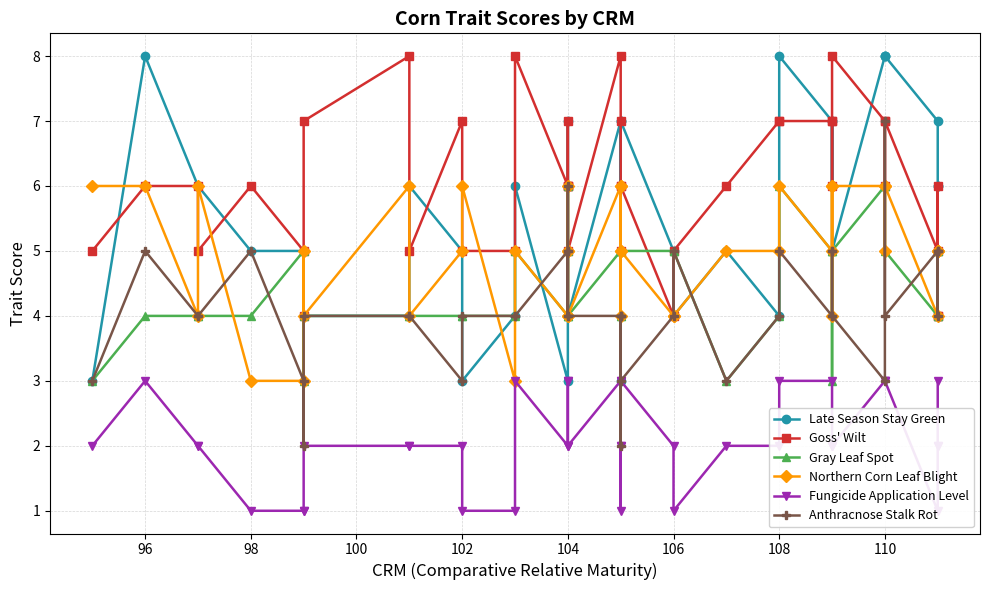

At which category does the chart reach its peak across all series?

96